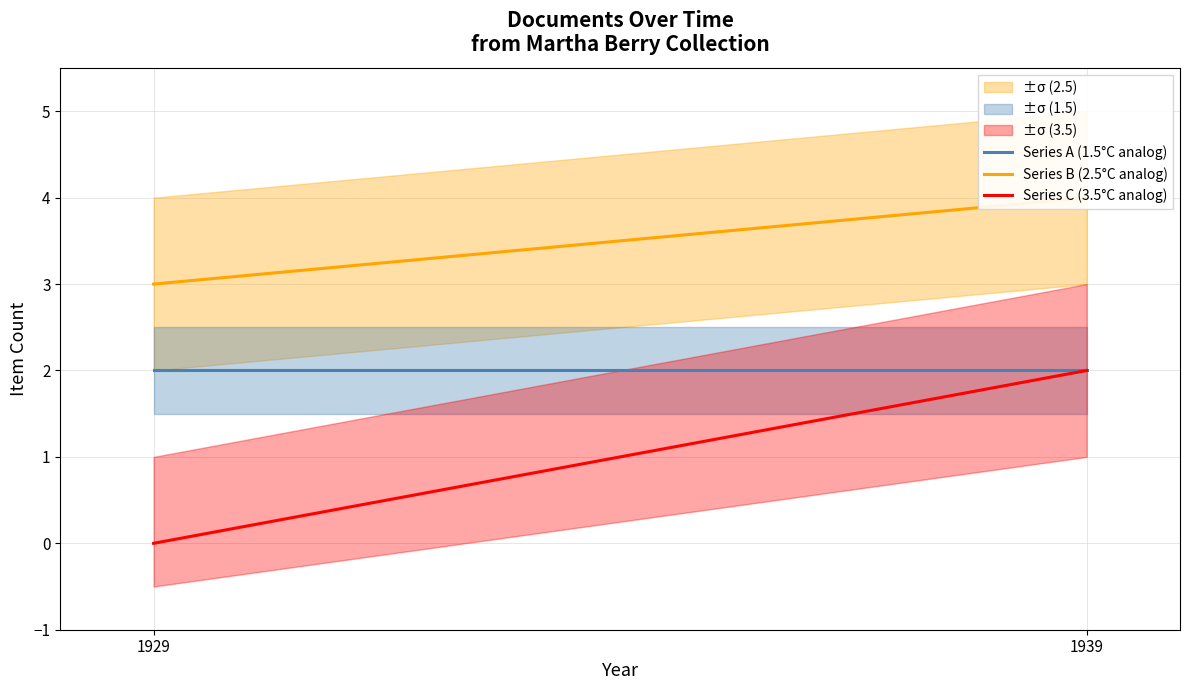

Which has a higher value, 1939 or 1929?

1939